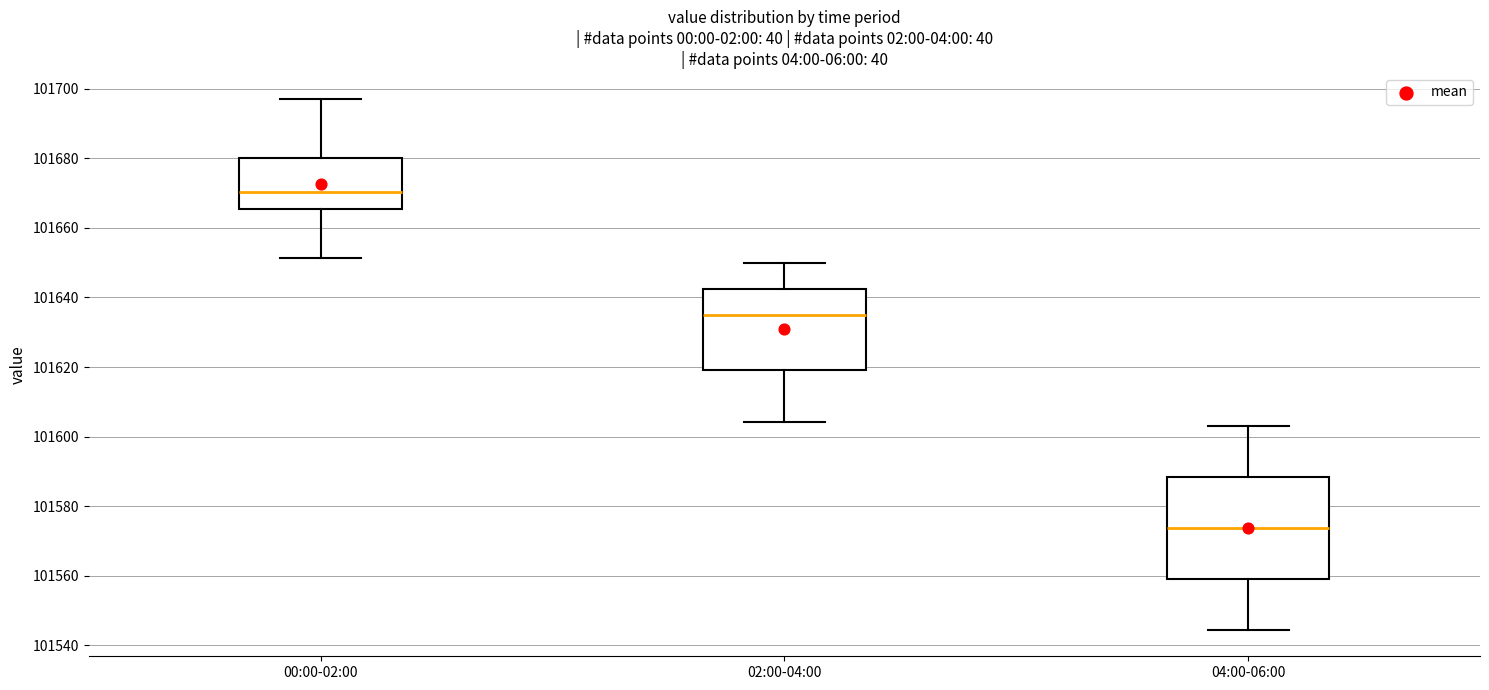

Which box's median line is the lowest?

04:00-06:00